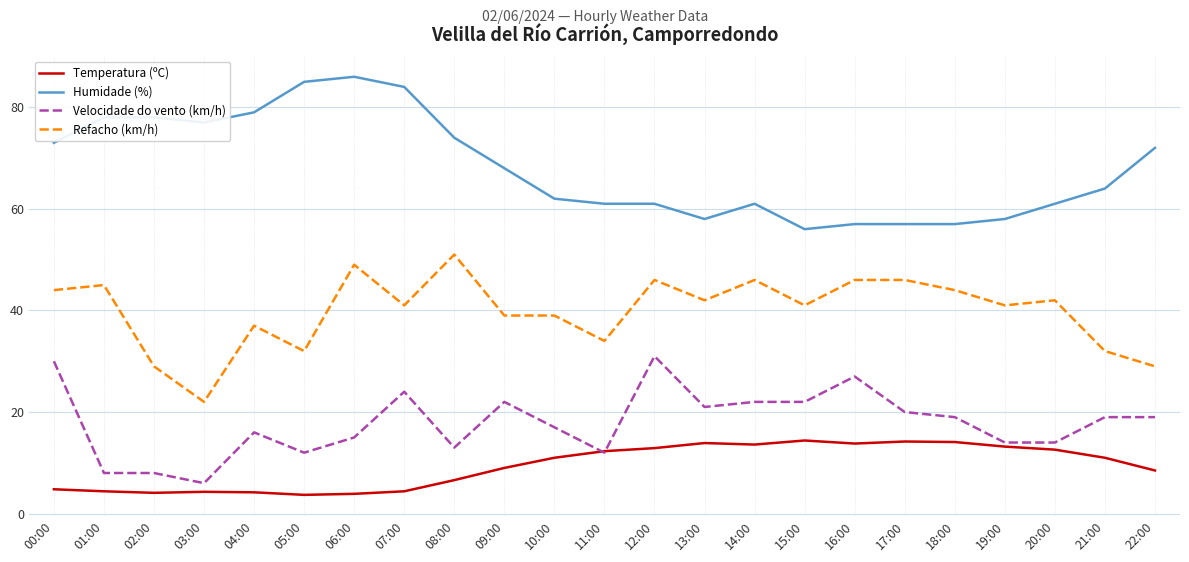

At 06:00, list the series in order from largest to smallest.

Humidade (%), Refacho (km/h), Velocidade do vento (km/h), Temperatura (ºC)